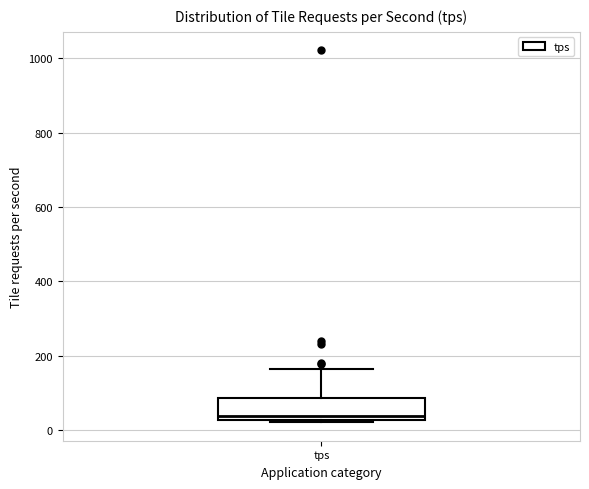

Read this box plot against the y-axis: the position of the median line, the range covered by the box, and the ends of both whiskers. The values are not printed on the chart, so give them approximately, as read against the axis.

median 40, box 20 to 80, whiskers 20 to 160